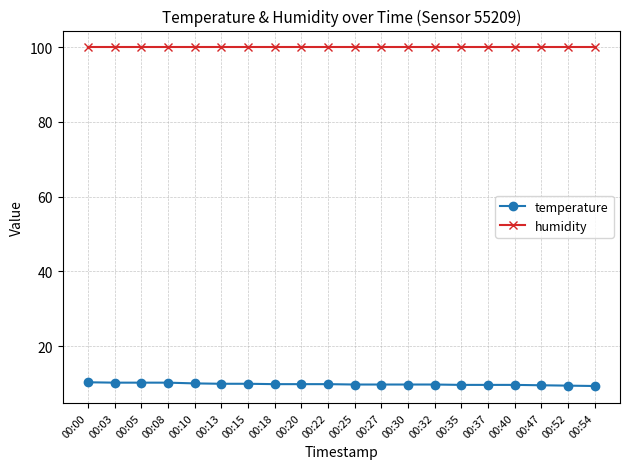

What is the value of the temperature point at the 5th from the left?

10.0